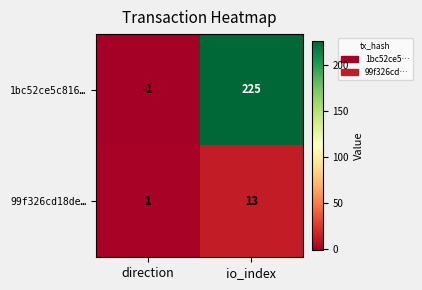

At which category is the sum across all series the highest?

io_index